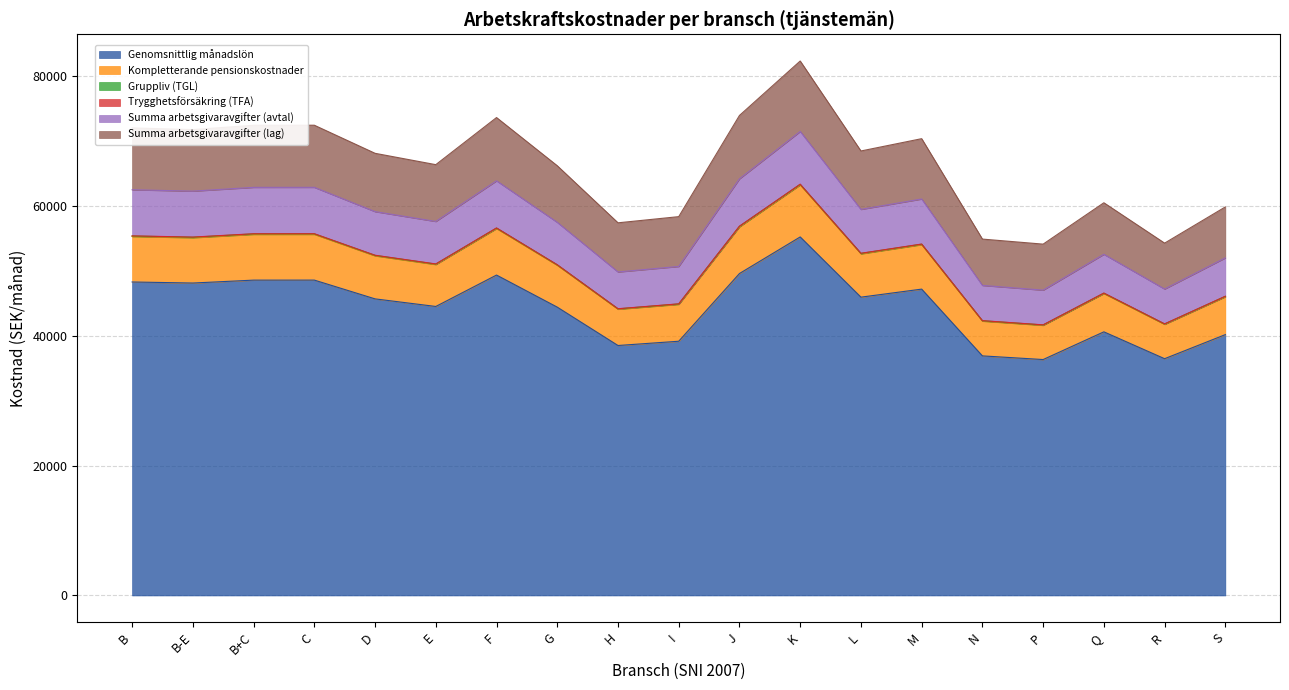

Does the chart have visible grid lines?

Yes